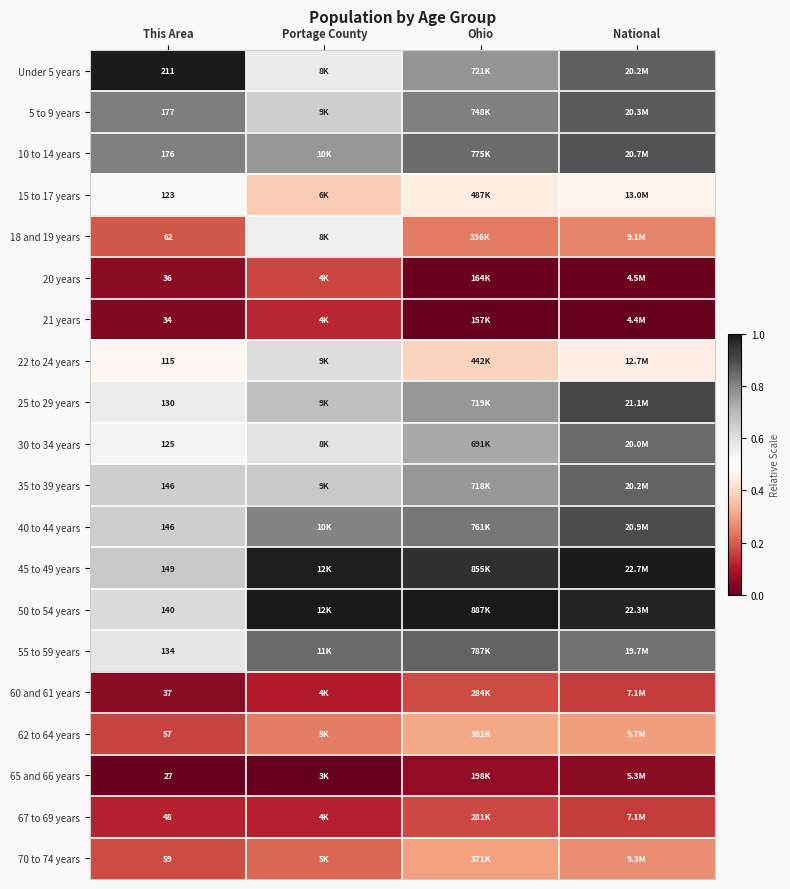

Count the 67 to 69 years values in the range 0 to 1.

4